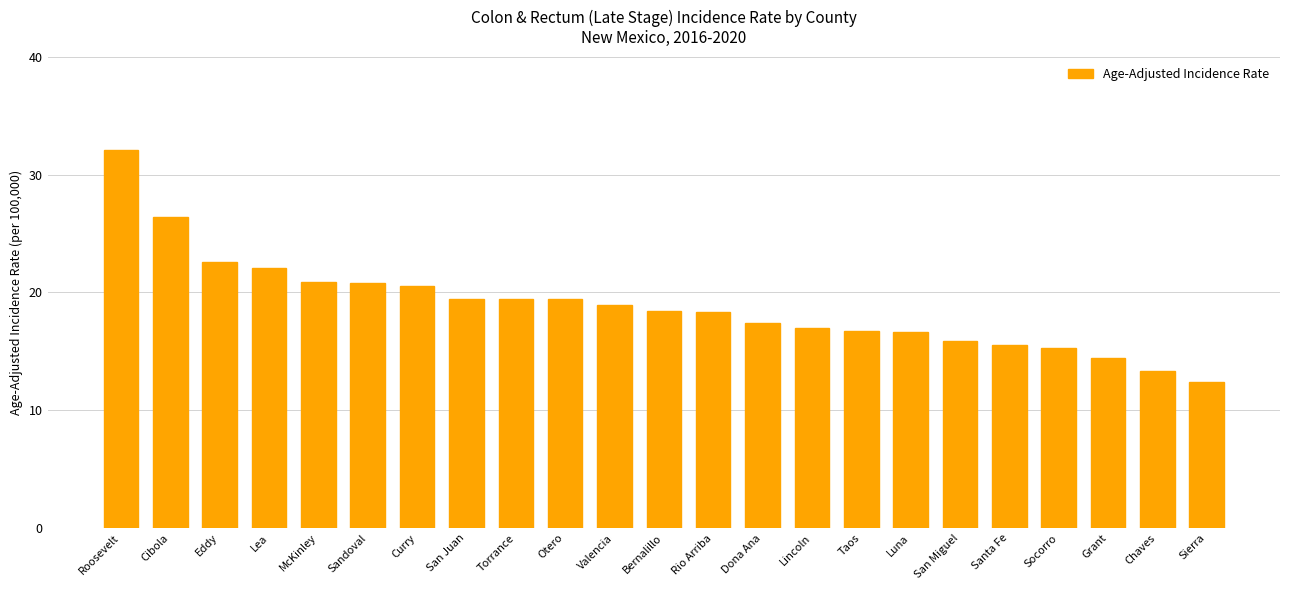

What is the label of the 1st bar from the left?

Roosevelt